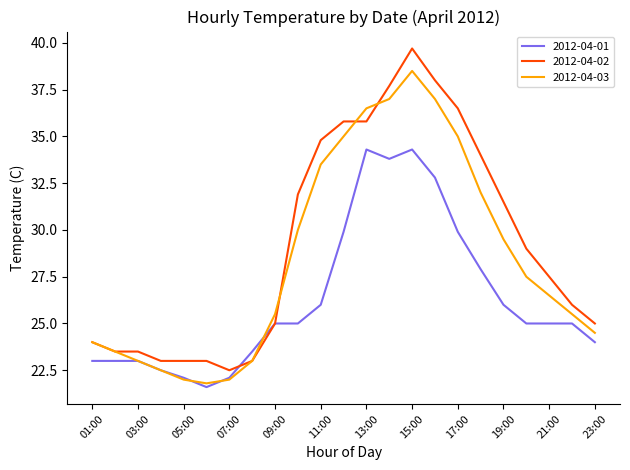

Which series has the widest spread of values?

2012-04-02